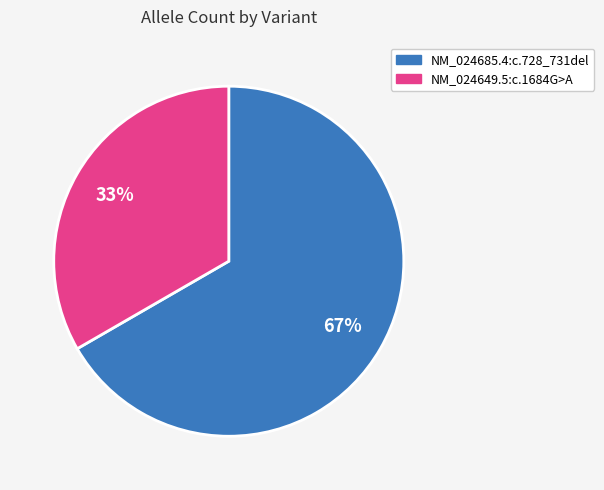

How many segments does this pie chart have?

2